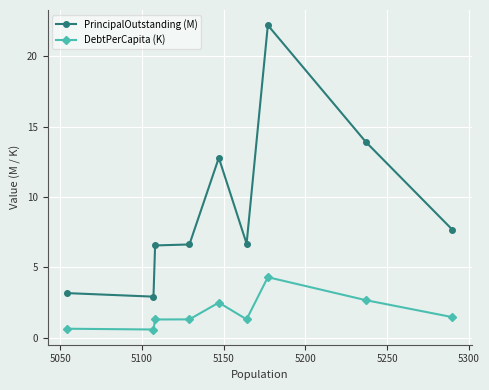

True or false: PrincipalOutstanding (M) and DebtPerCapita (K) cross at least once.

False